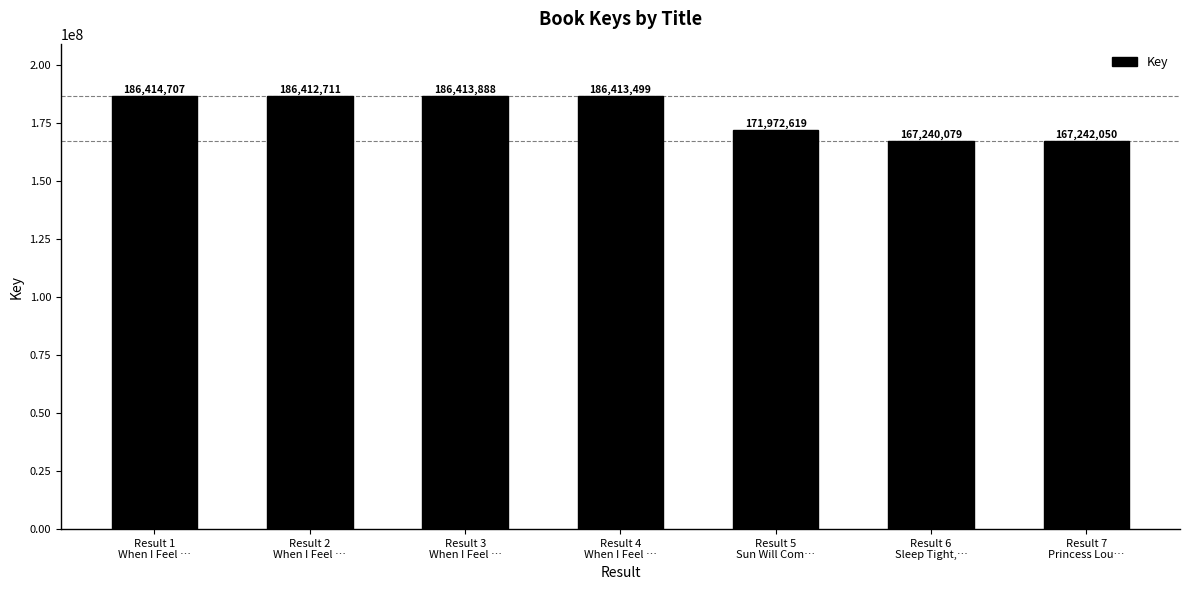

At which label is the value closest to 176827393?

Result 5
Sun Will Com…